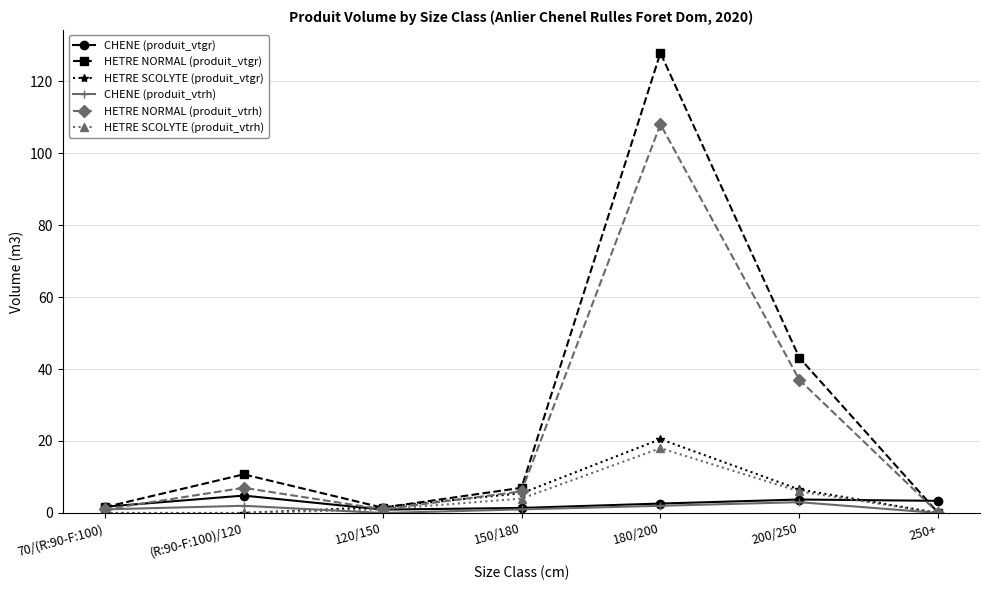

What position from the left is 200/250?

6